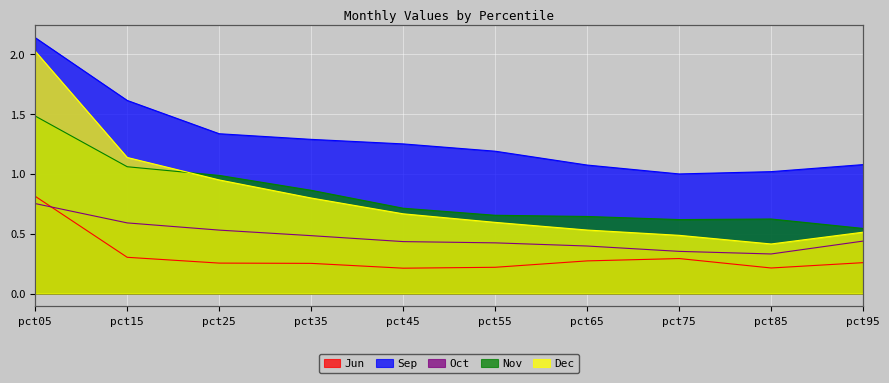

True or false: Jun and Nov intersect in this chart.

False